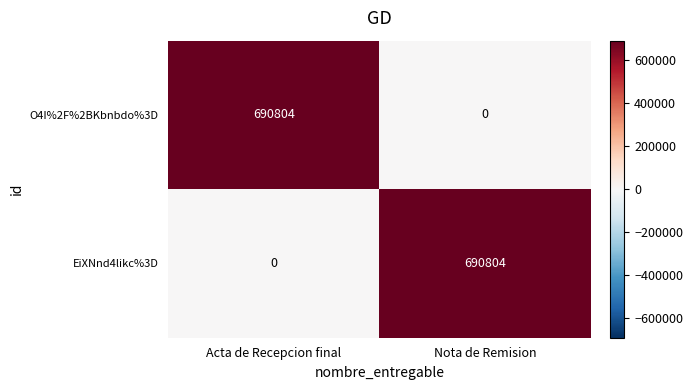

What is the sum of the EiXNnd4likc%3D values at Acta de Recepcion final and Nota de Remision?

690804